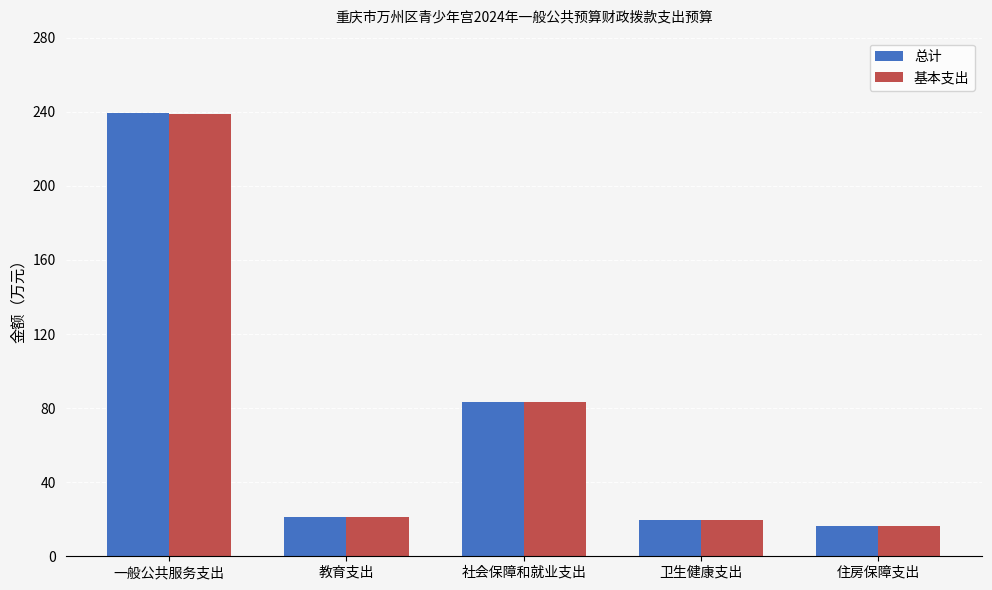

Does the chart contain any negative values?

No